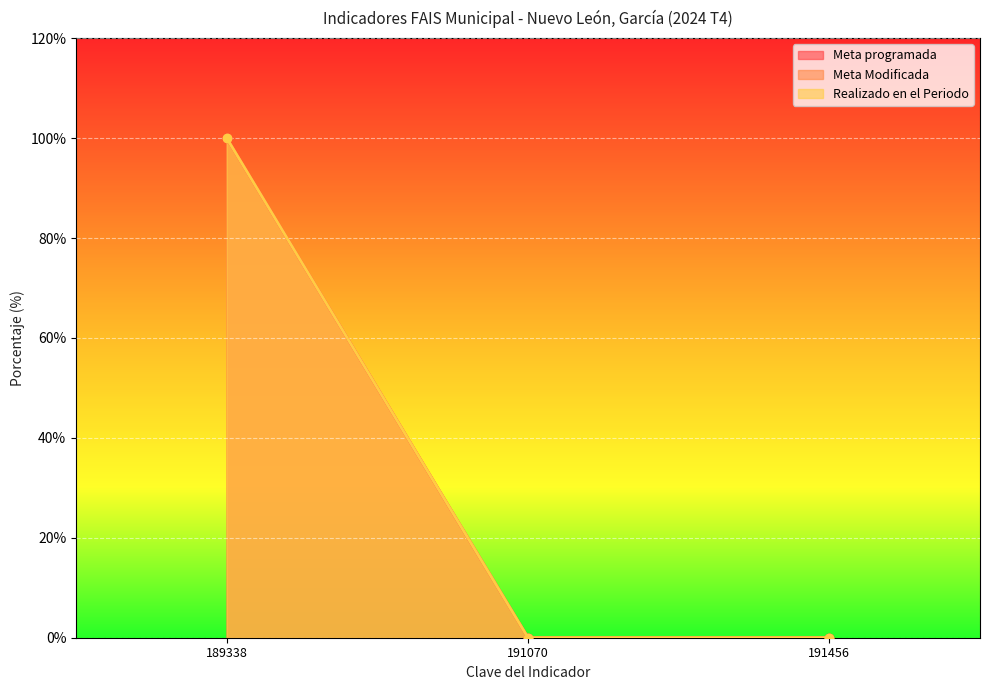

Which has a higher value, 191456 or 191070?

191456